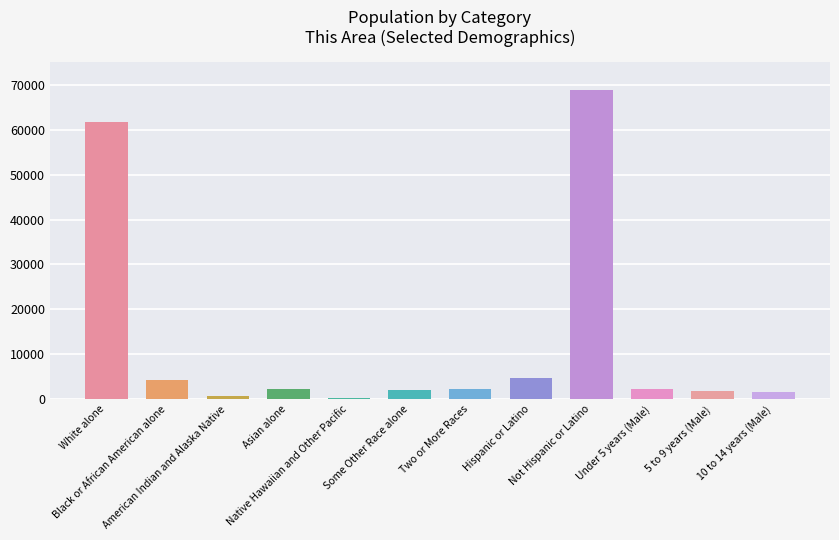

How many distinct data groups are displayed?

1